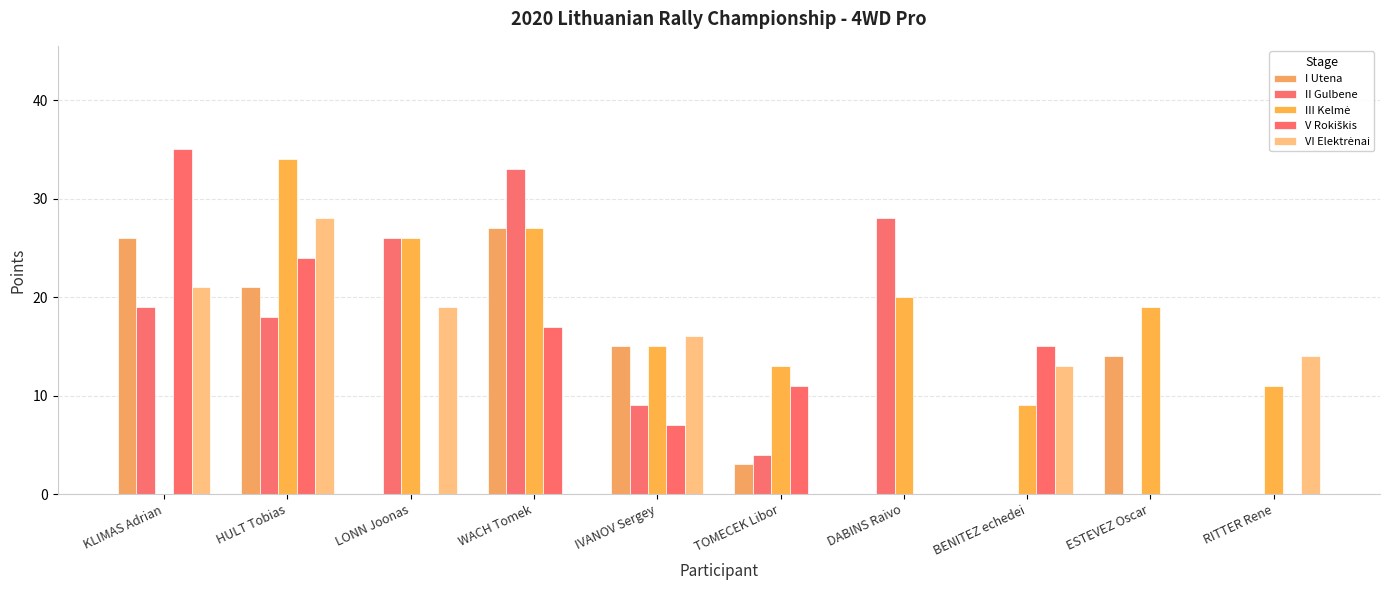

List the labels in order of I Utena value, smallest first.

LONN Joonas, DABINS Raivo, BENITEZ echedei, RITTER Rene, TOMECEK Libor, ESTEVEZ Oscar, IVANOV Sergey, HULT Tobias, KLIMAS Adrian, WACH Tomek